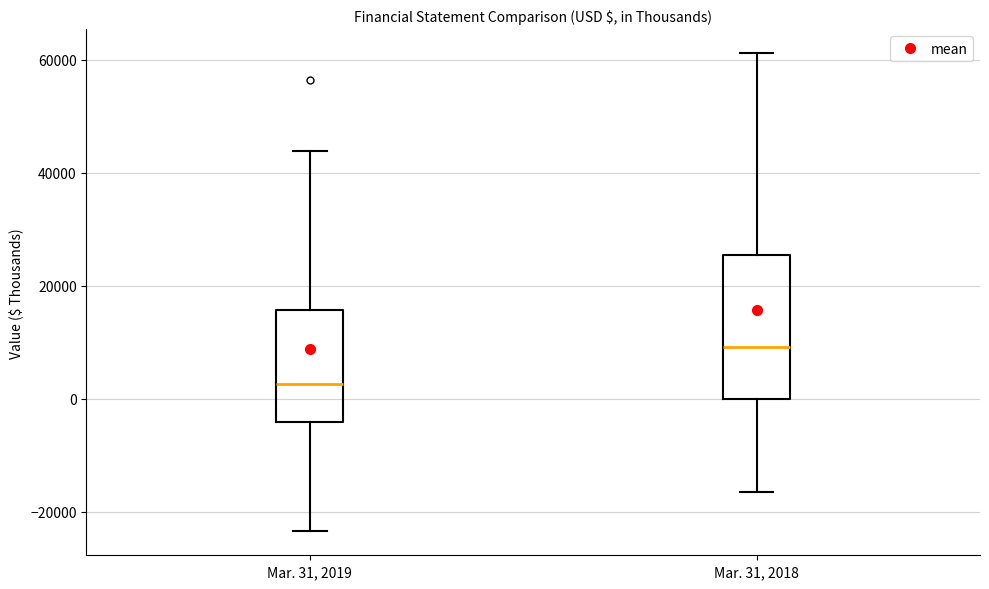

Where is the upper edge of the box for Mar. 31, 2019 on the y-axis? The values are not printed on the chart, so give them approximately, as read against the axis.

16000